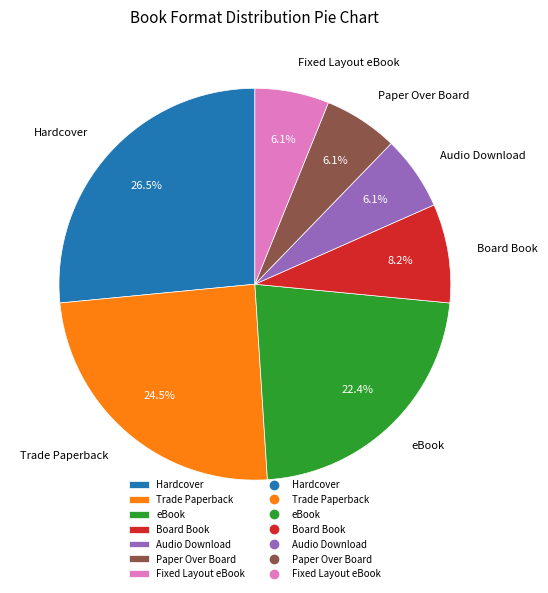

Between eBook and Hardcover, which is larger?

Hardcover